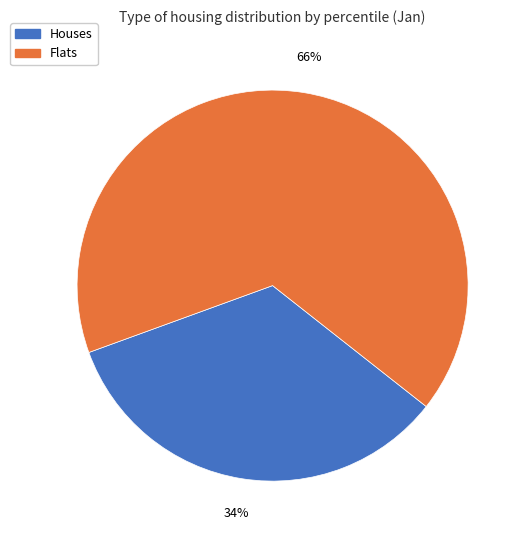

Is there a majority slice in this chart?

Yes